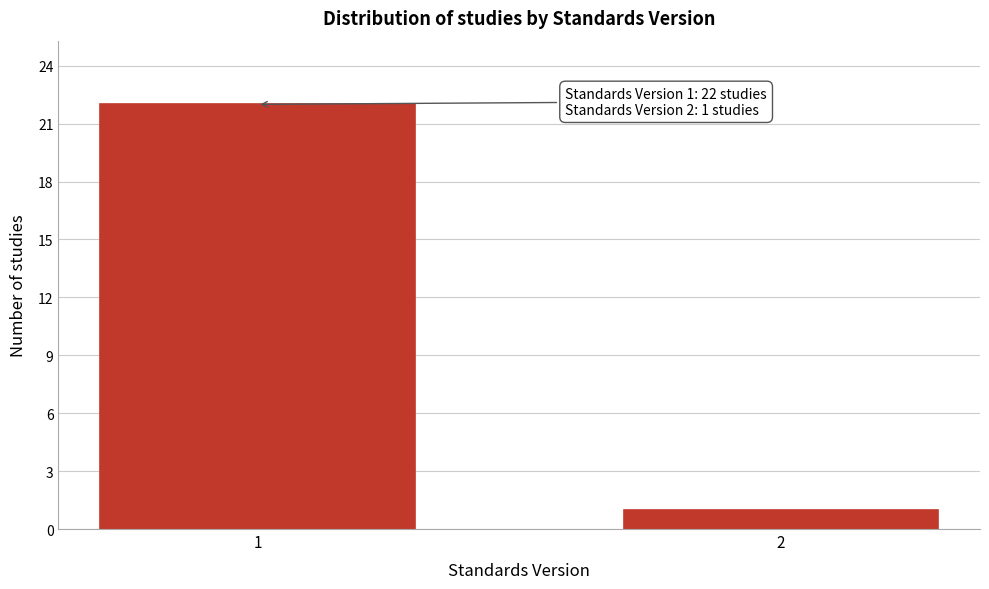

Reading right to left, list all the values displayed in this chart.

1	22